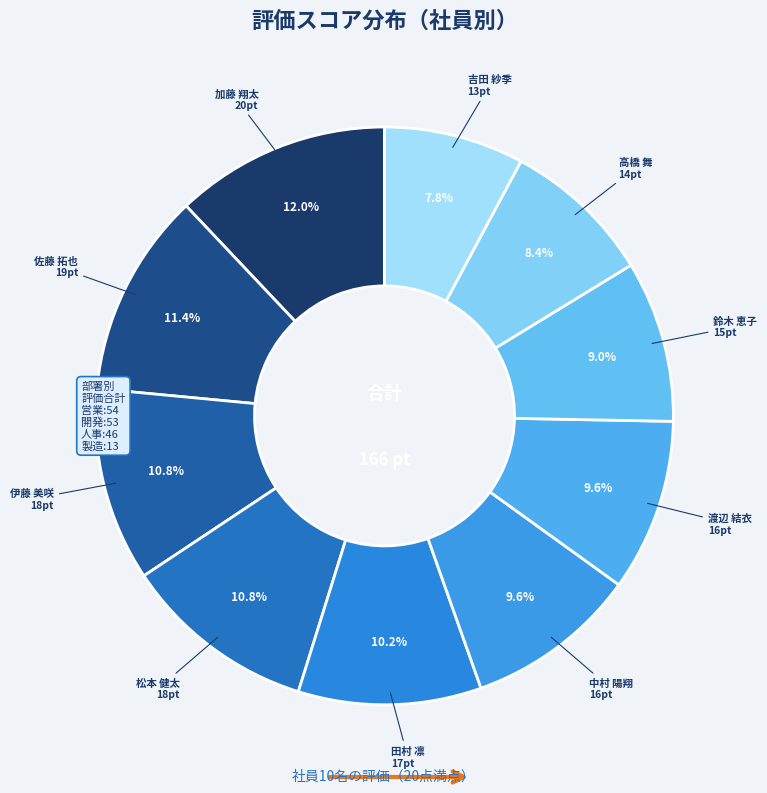

Is there any slice that represents more than half of the pie?

No